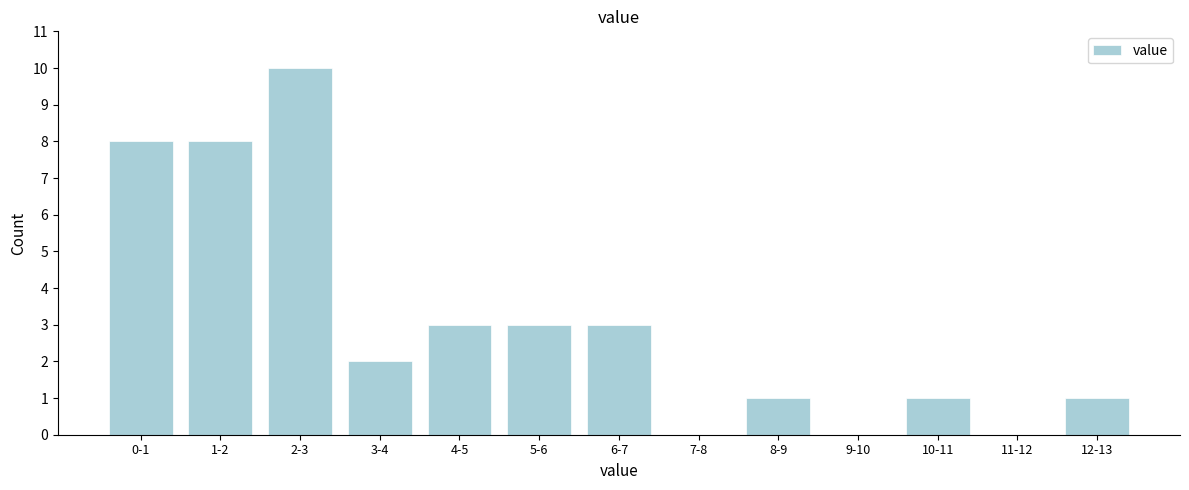

Reading left to right, what are all the values shown in this chart?

0-1=8	1-2=8	2-3=10	3-4=2	4-5=3	5-6=3	6-7=3	7-8=0	8-9=1	9-10=0	10-11=1	11-12=0	12-13=1